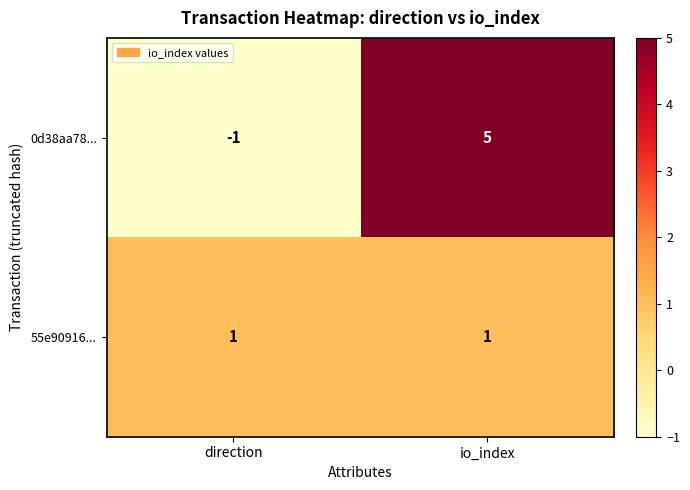

Which label corresponds to the largest value in the chart?

io_index